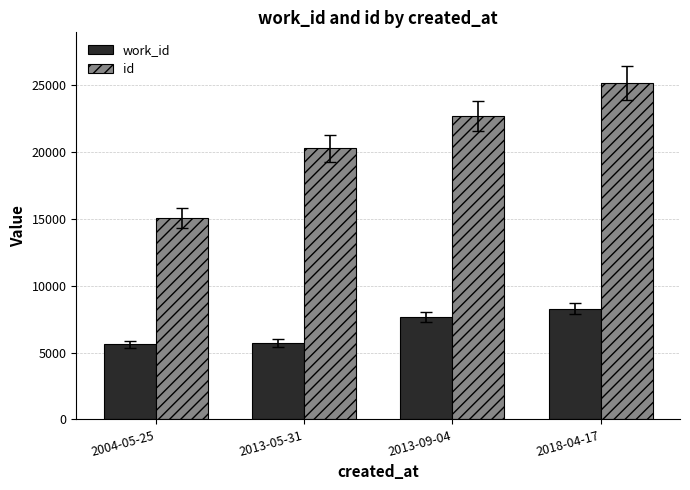

Reading left to right, extract all data points from this chart.

work_id: 5616	5736	7669	8270
id: 15029	20277	22688	25169